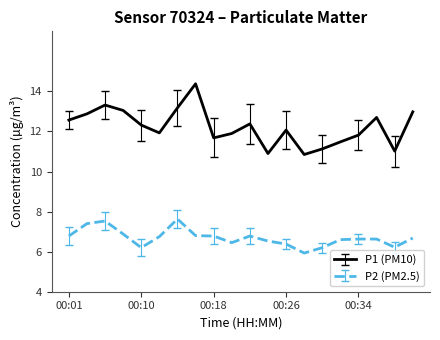

True or false: P2 (PM2.5) and P1 (PM10) intersect in this chart.

False